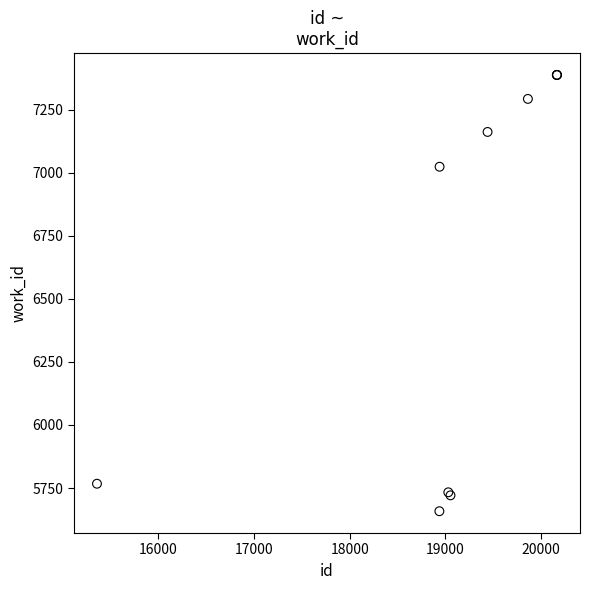

What Y value in the scatter plot is closest to 6523?

7024